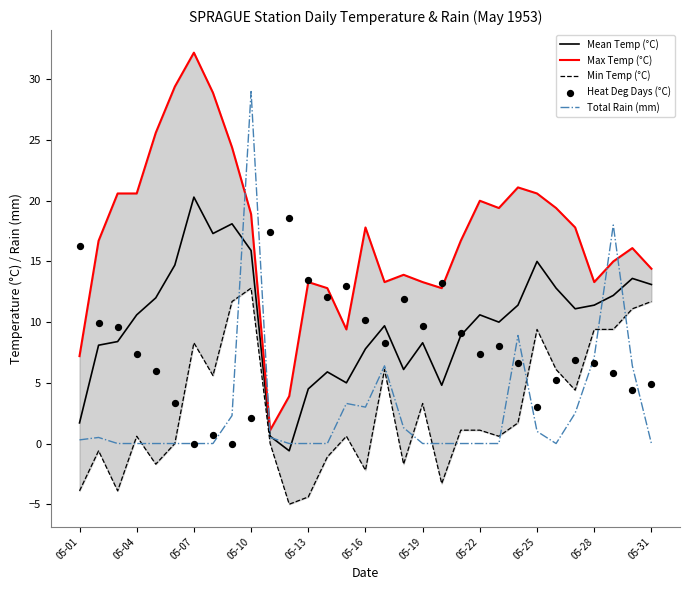

The Total Rain (mm) series shows 0.0 at 05-19. True or false?

True